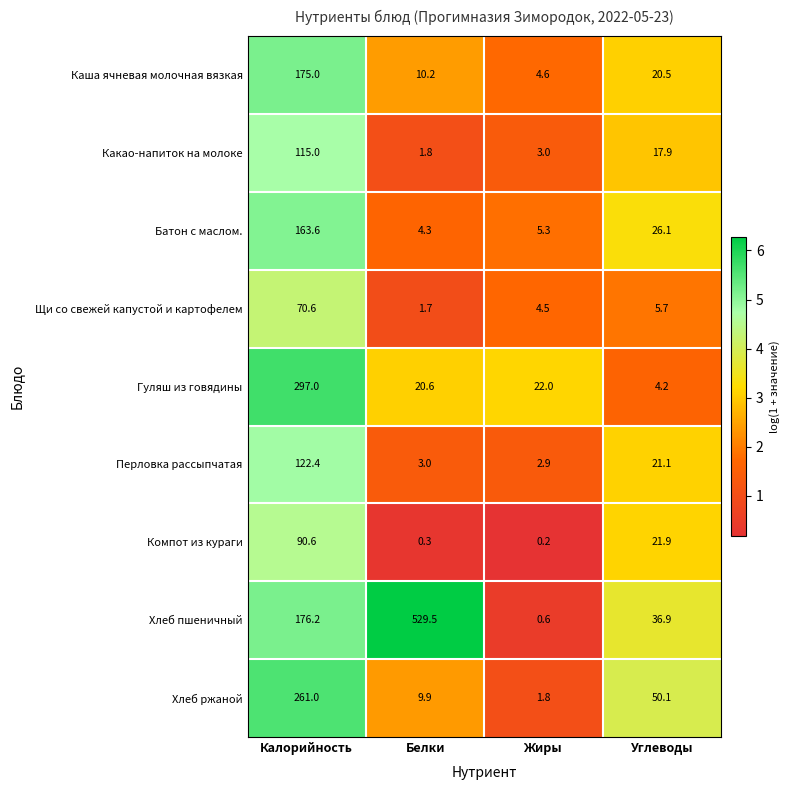

How many distinct data groups are displayed?

9